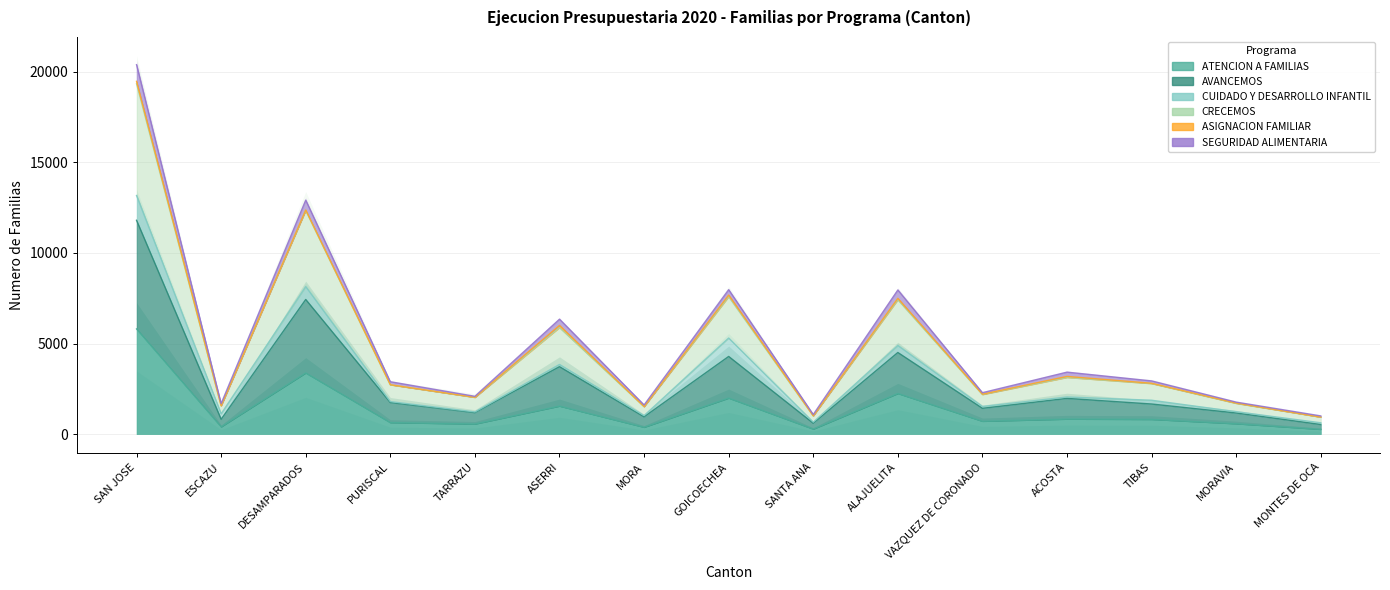

Is it true that ATENCION A FAMILIAS equals 814 at TIBAS?

True